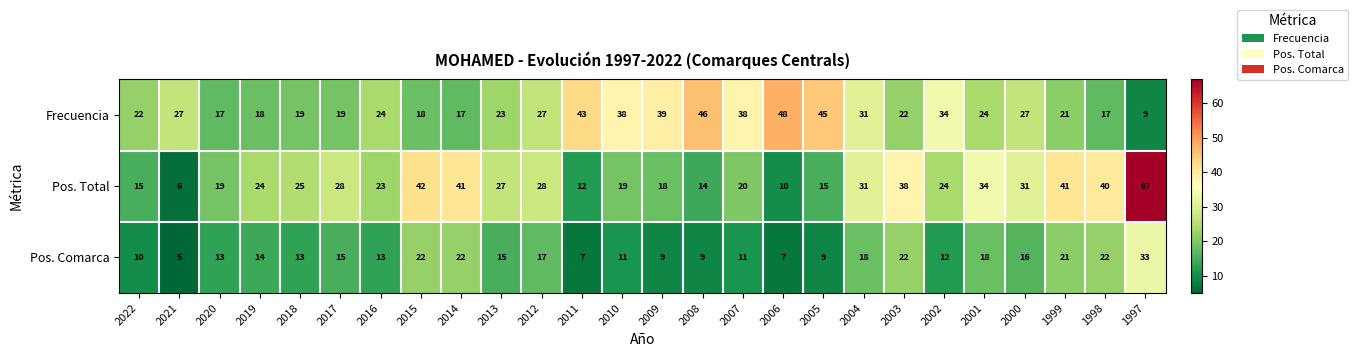

What is the minimum value shown in the chart?

5